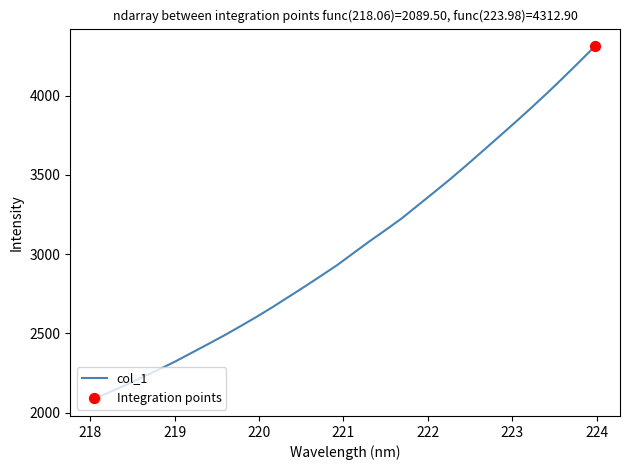

What is the difference between the maximum and minimum values?

2223.4